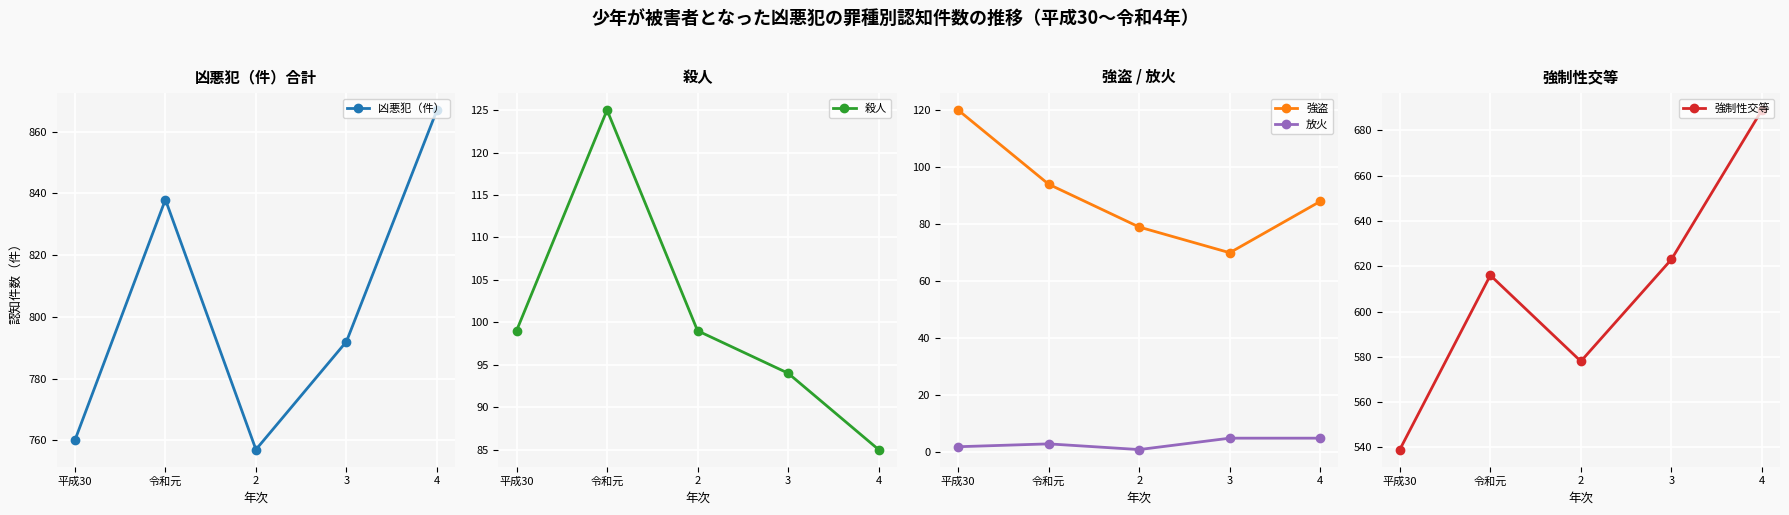

Reading right to left, transcribe all the data shown in this chart.

凶悪犯（件）: 867	792	757	838	760
殺人: 85	94	99	125	99
強盗: 88	70	79	94	120
放火: 5	5	1	3	2
強制性交等: 689	623	578	616	539